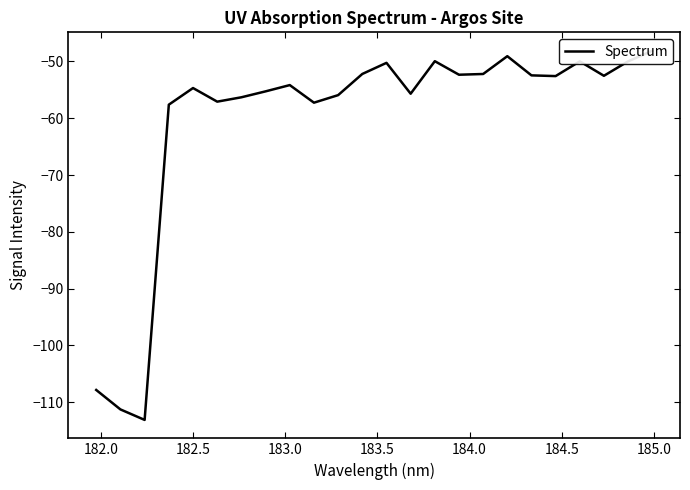

How many points are higher than both their immediate neighbors (excluding endpoints)?

6